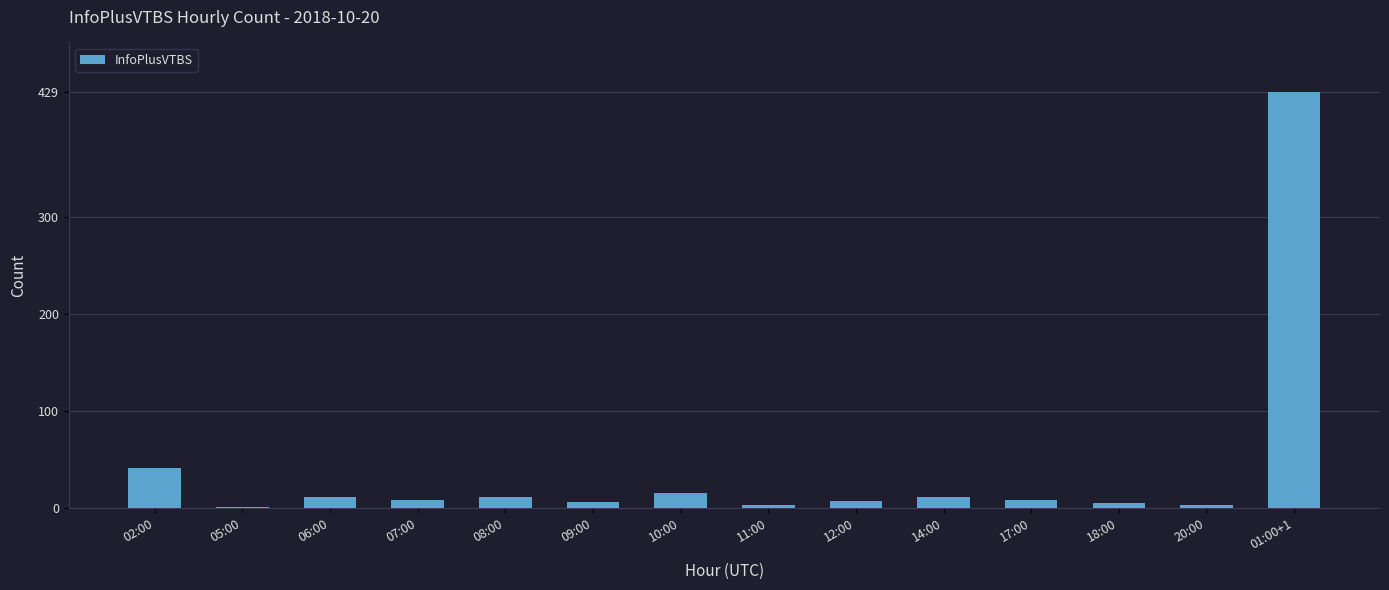

What is the maximum value shown in the chart?

429